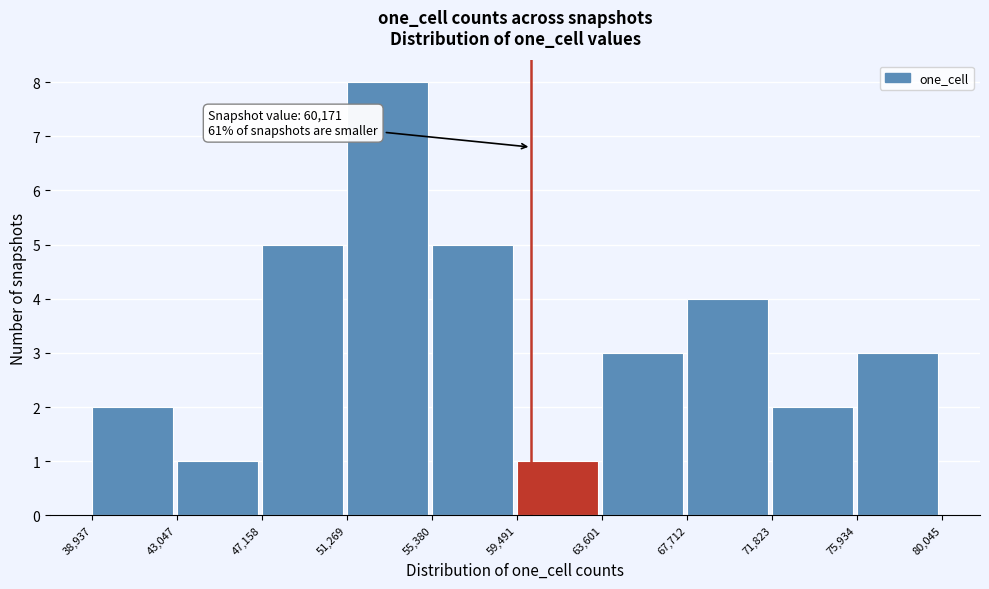

Over which range of the x-axis is the bar tallest?

51,269 to 55,380